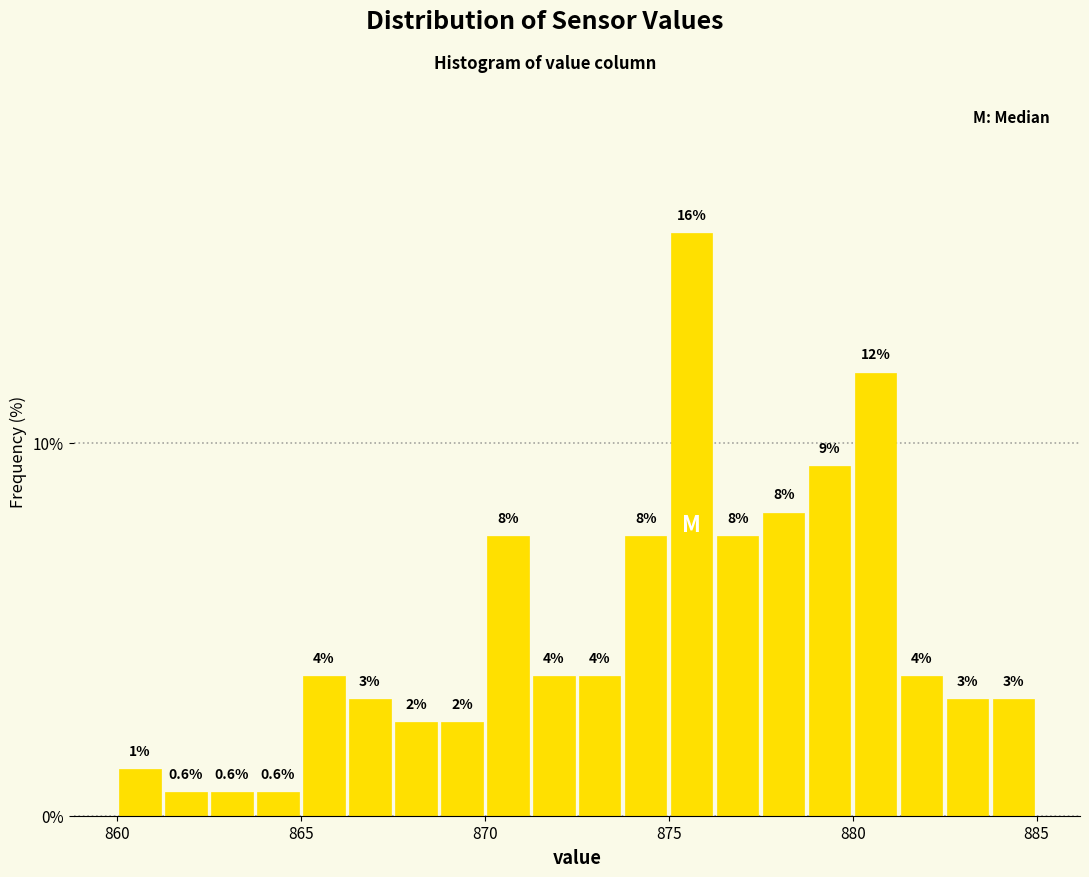

Read against the x-axis, roughly where is the centre of the tallest bar?

875.5